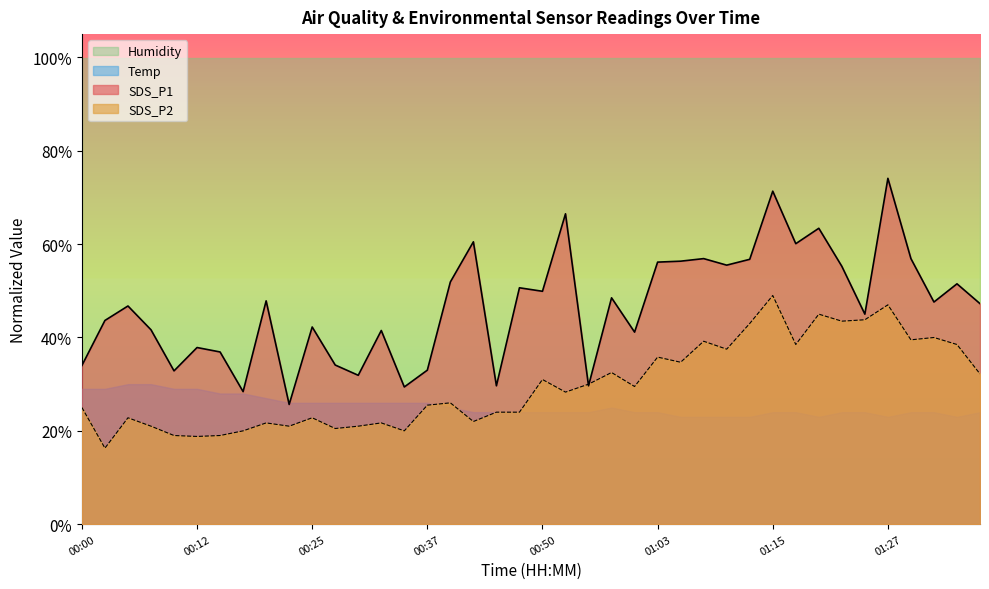

Which series has the largest total across all categories?

Humidity